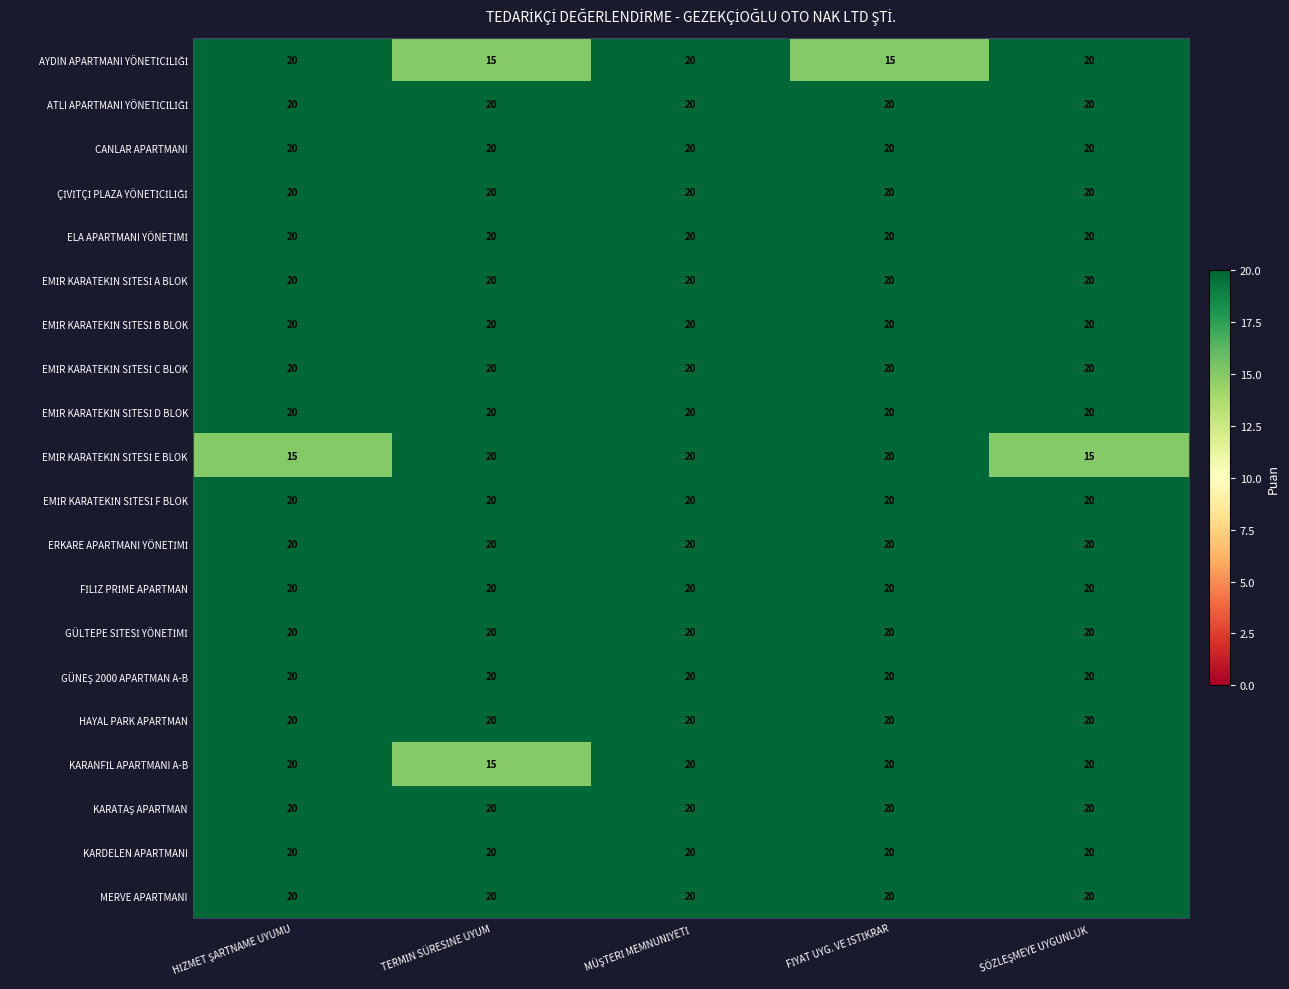

What is the minimum value for MERVE APARTMANI?

20